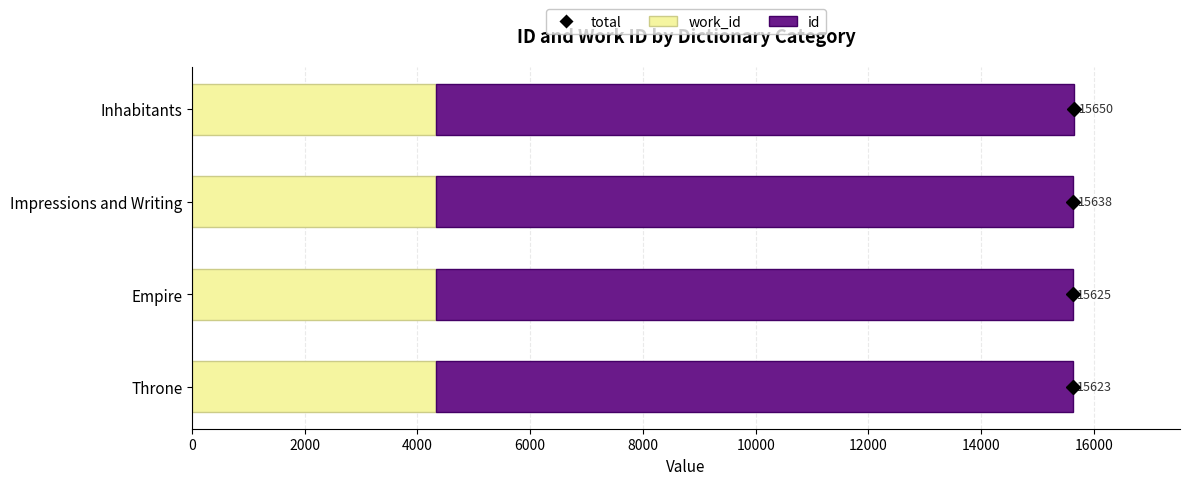

Which series has the largest total across all categories?

id